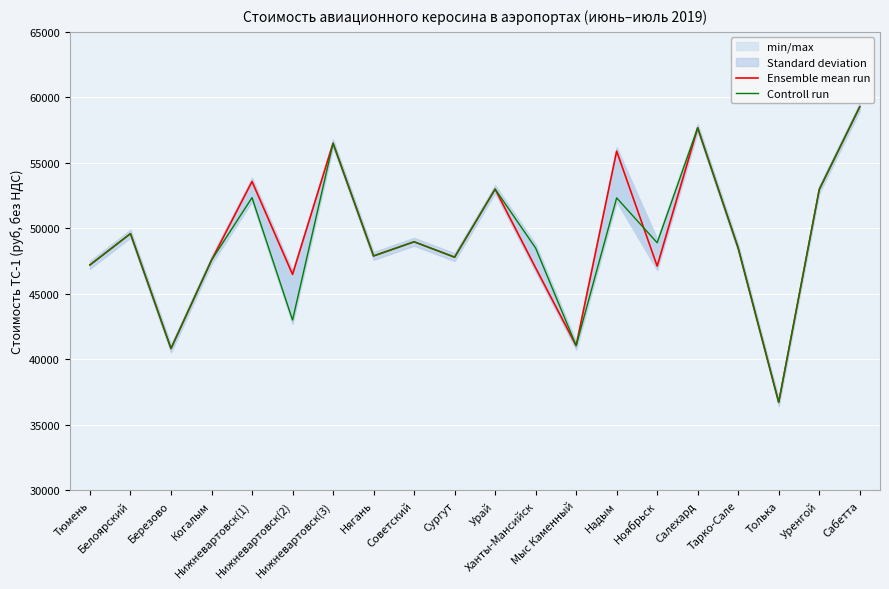

Is it true that Controll run equals 83740 at Ханты-Мансийск?

False